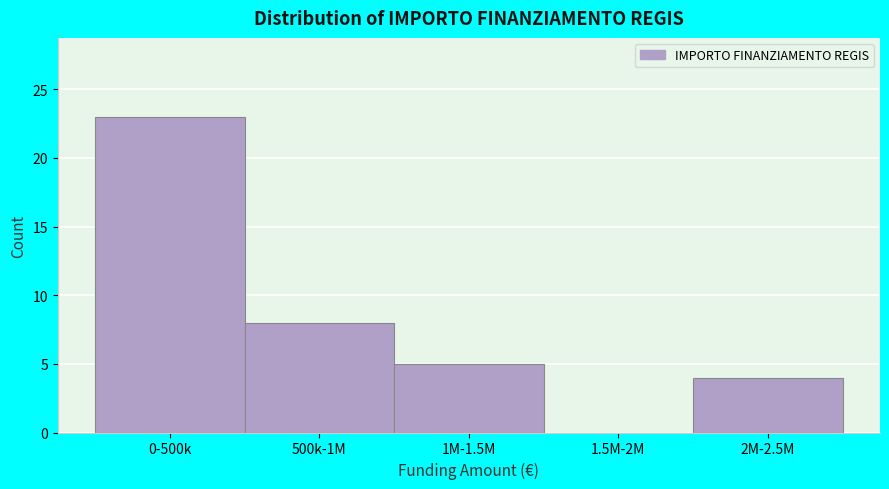

Reading left to right, extract all data points from this chart.

0-500k=23	500k-1M=8	1M-1.5M=5	1.5M-2M=0	2M-2.5M=4